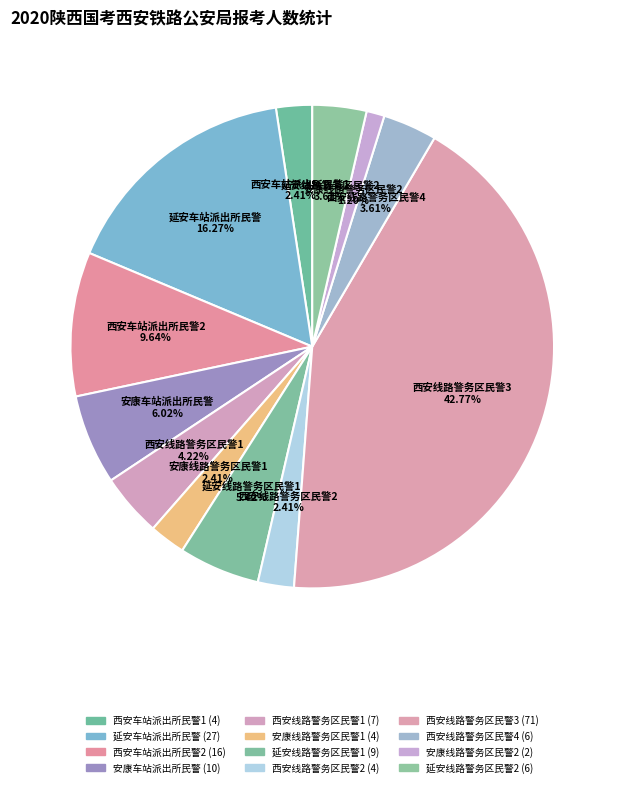

What is the largest slice in the pie chart?

西安线路警务区民警3